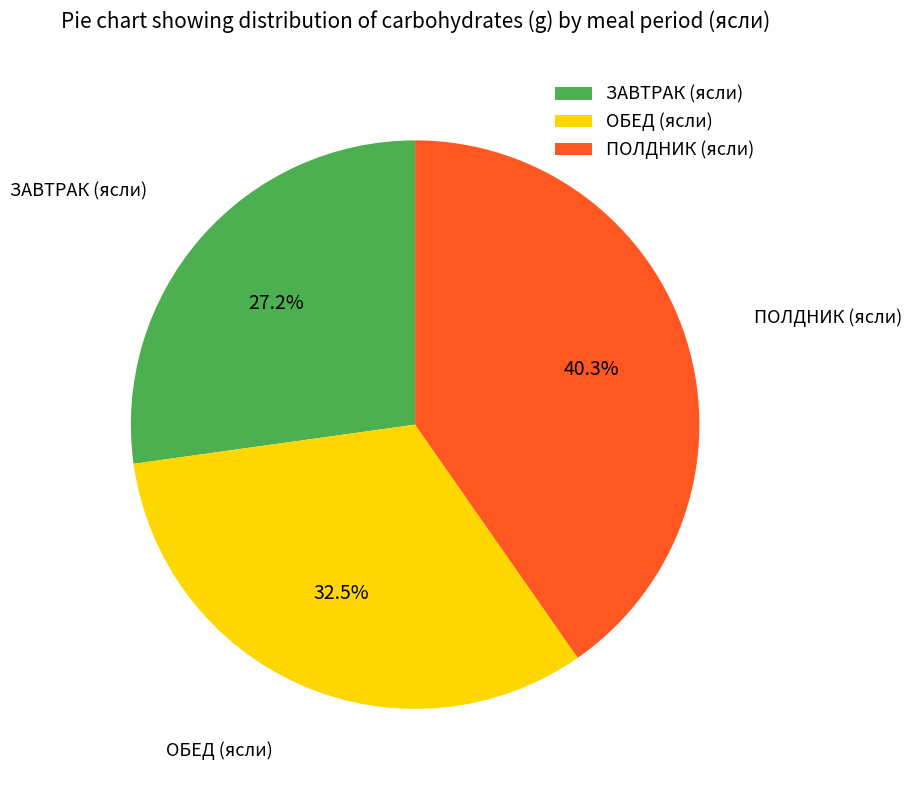

Combined, what portion of the pie is ПОЛДНИК (ясли) and ЗАВТРАК (ясли)?

67.5%